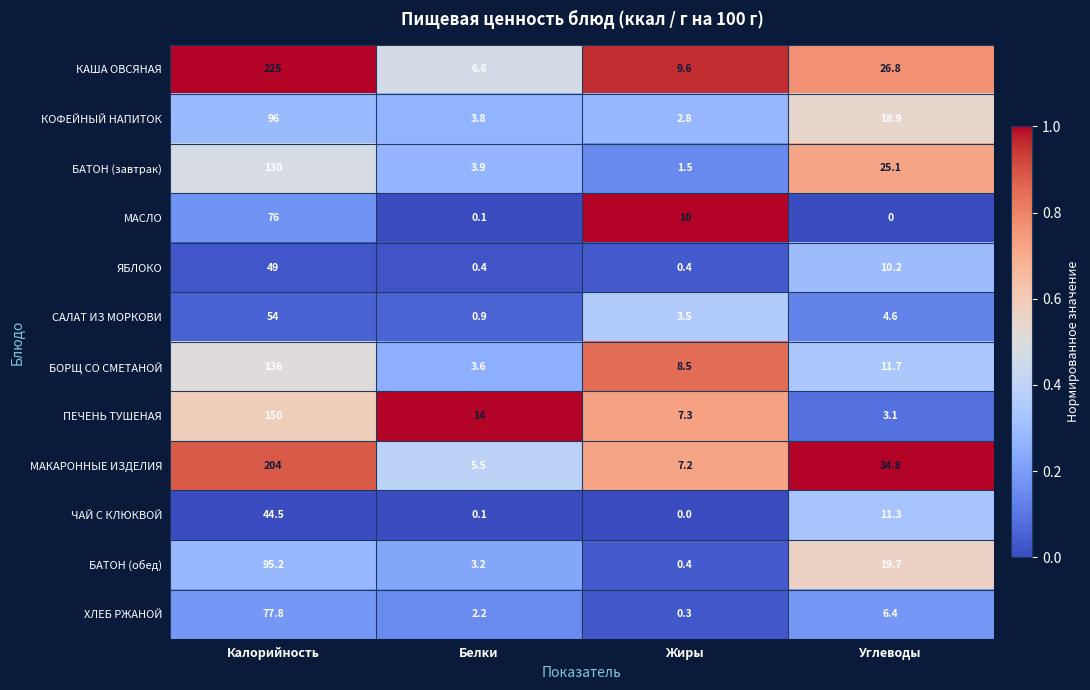

What is the minimum value for КОФЕЙНЫЙ НАПИТОК?

2.8